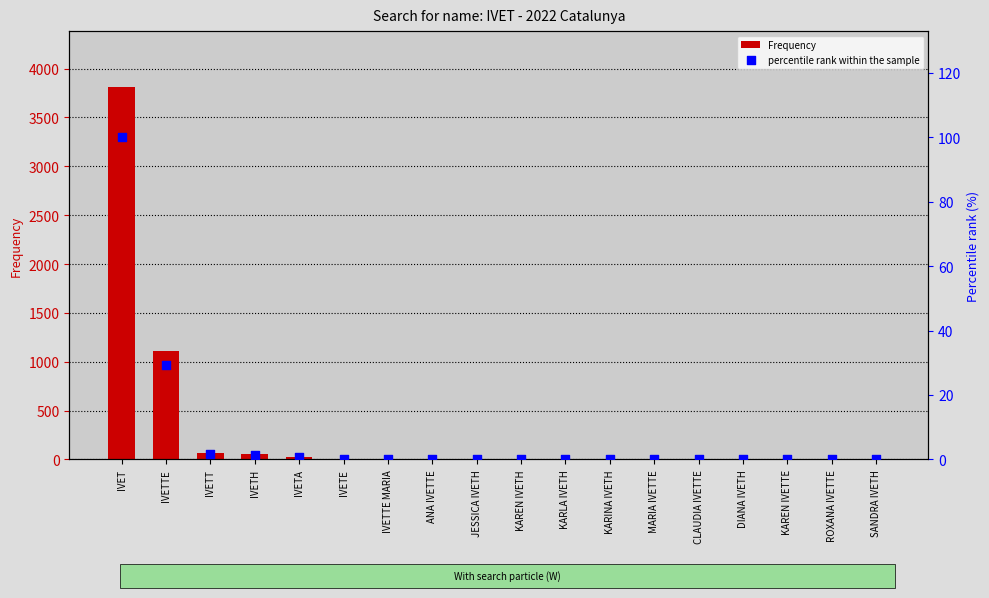

Which series reaches the maximum Y coordinate?

Frequency